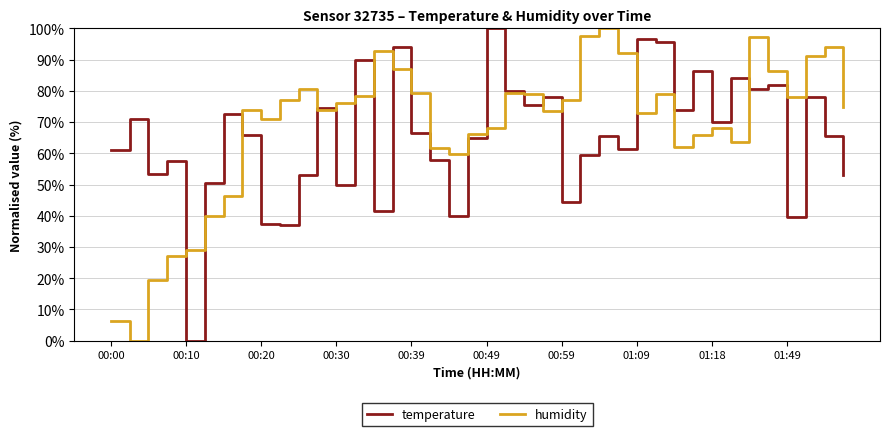

What is the maximum value for humidity?

100.0